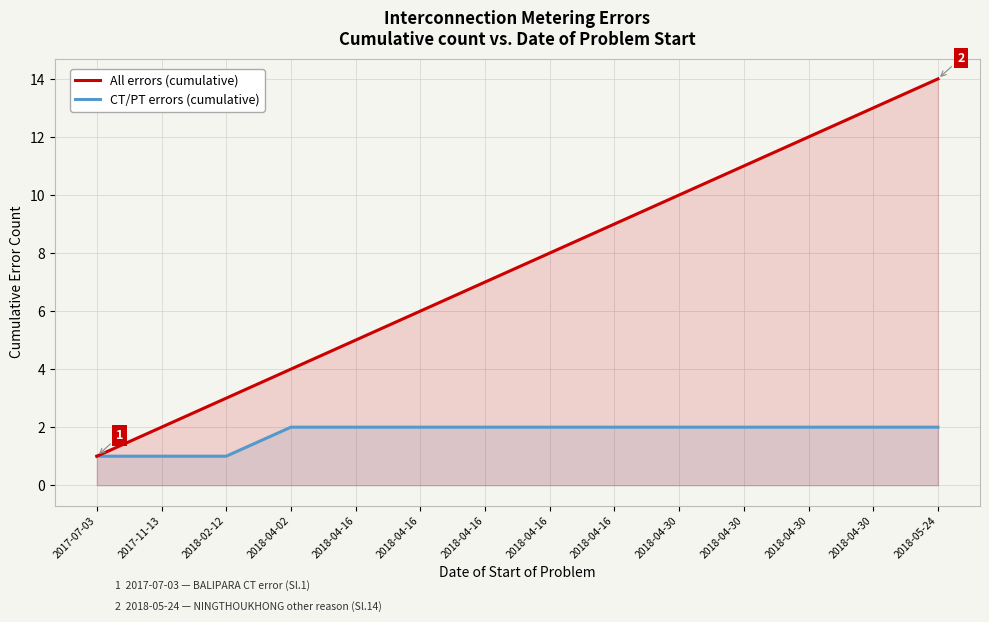

What is the total value across all series at 2018-05-24?

16